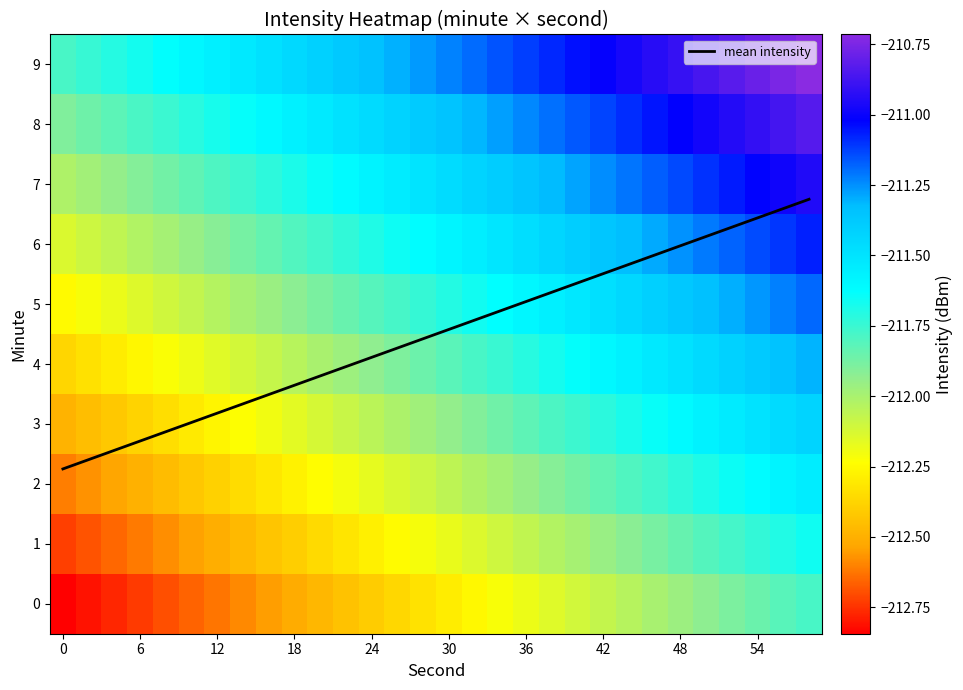

What is the maximum value for mean intensity?

6.8